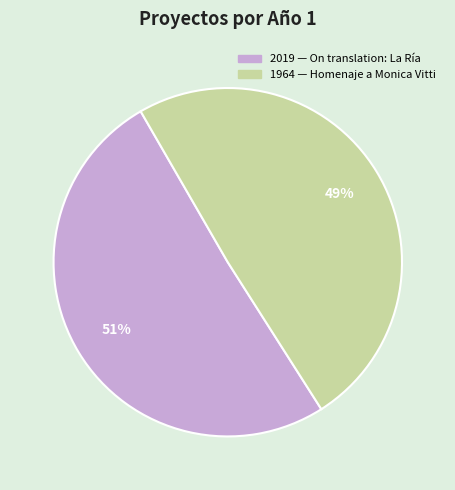

To the nearest percent, what is the average slice percentage?

50%